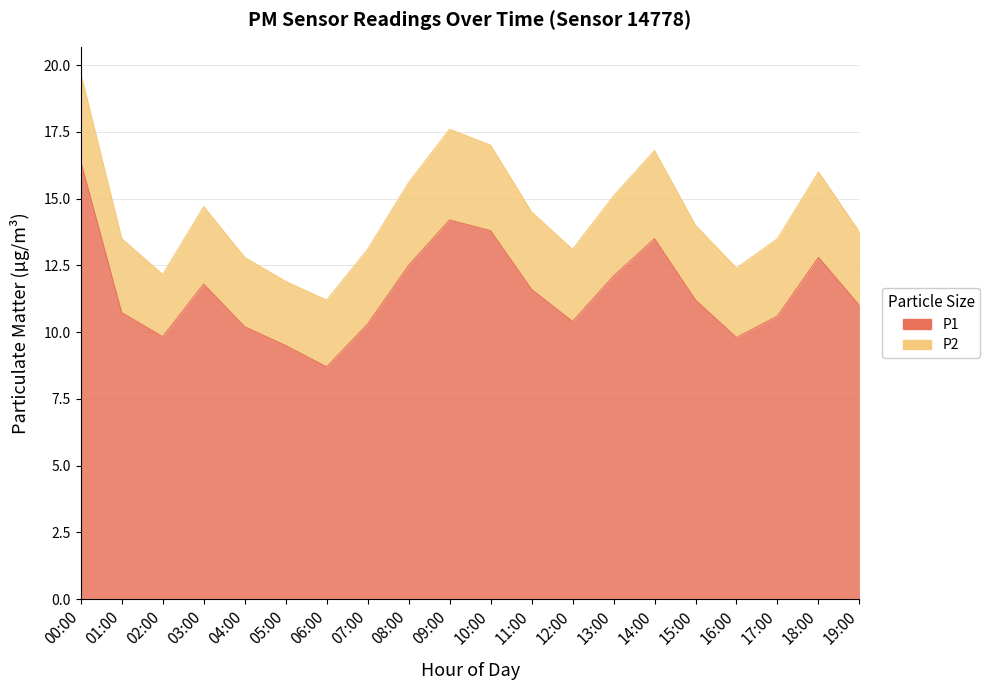

At which category does the chart reach its minimum across all series?

06:00